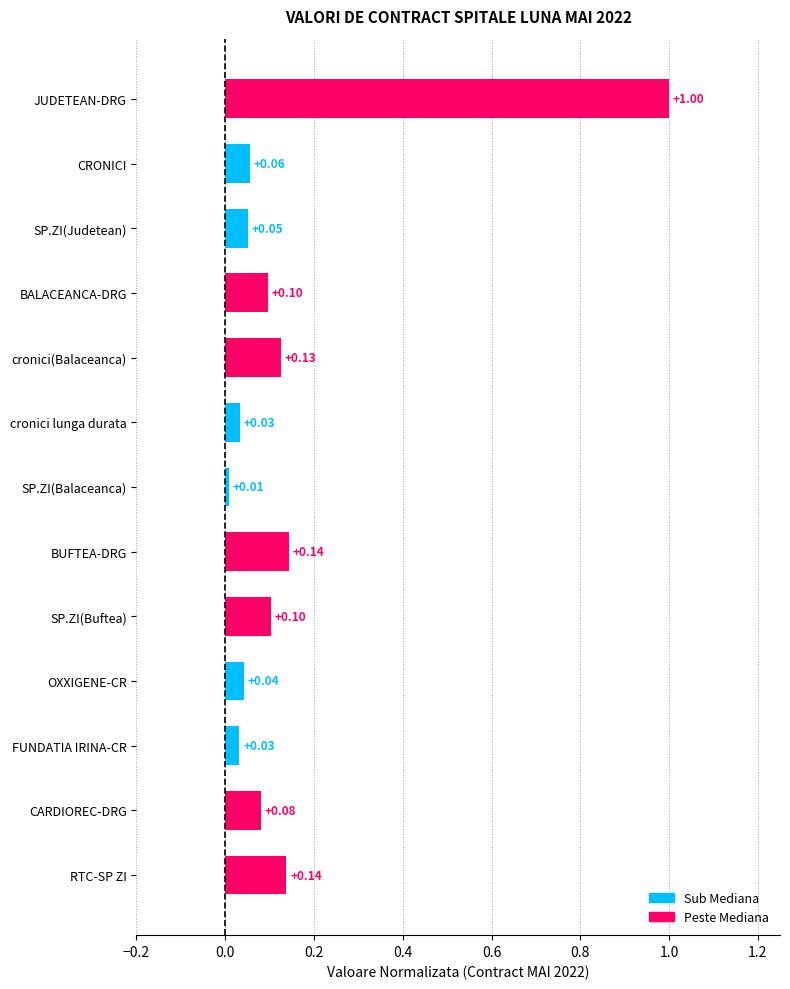

Where is the data nearest to the value 0?

SP.ZI(Balaceanca)